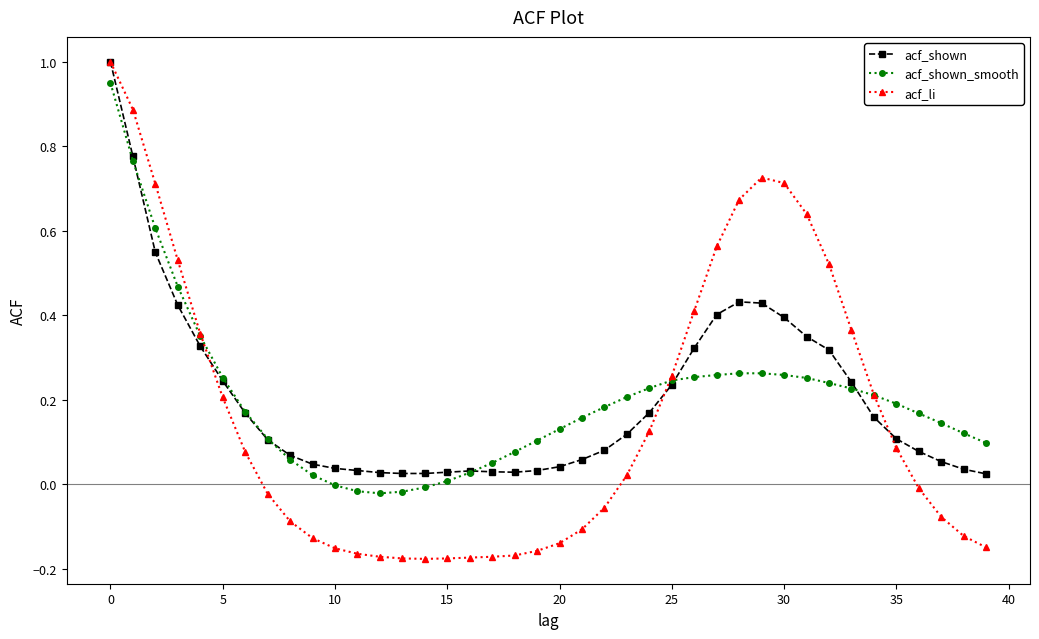

Does the chart display data point markers on the line(s)?

Yes